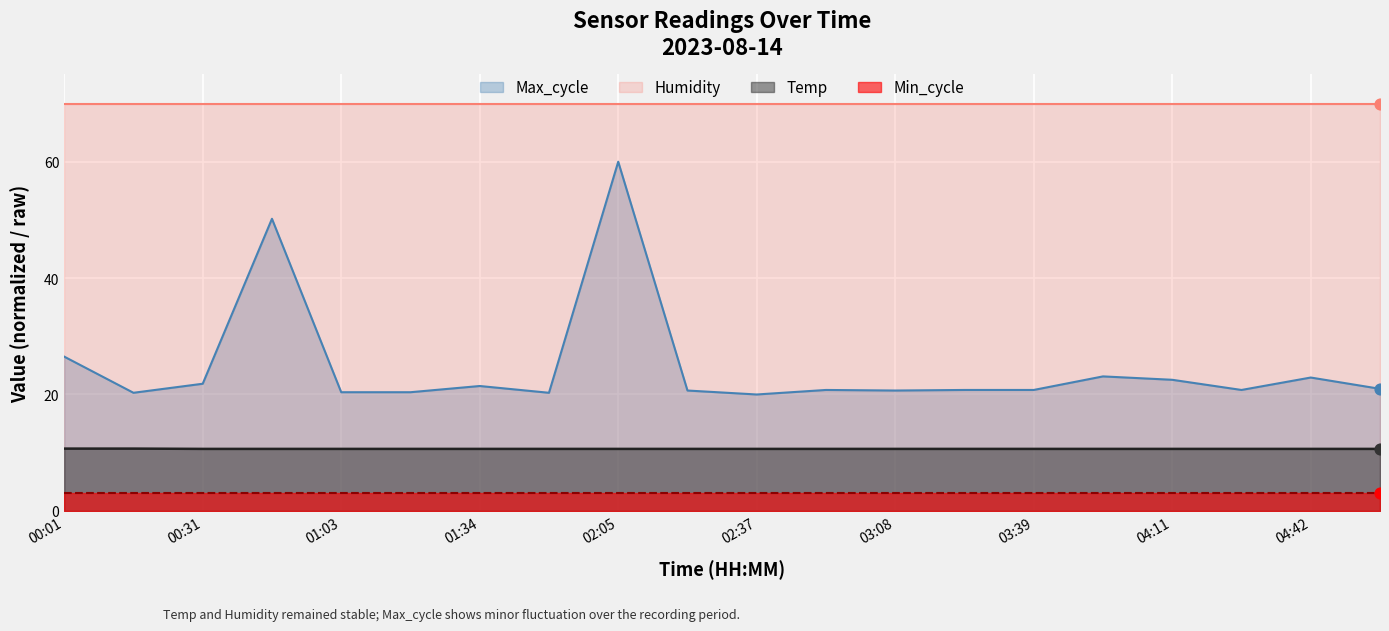

Which series has the largest total across all categories?

Max_cycle